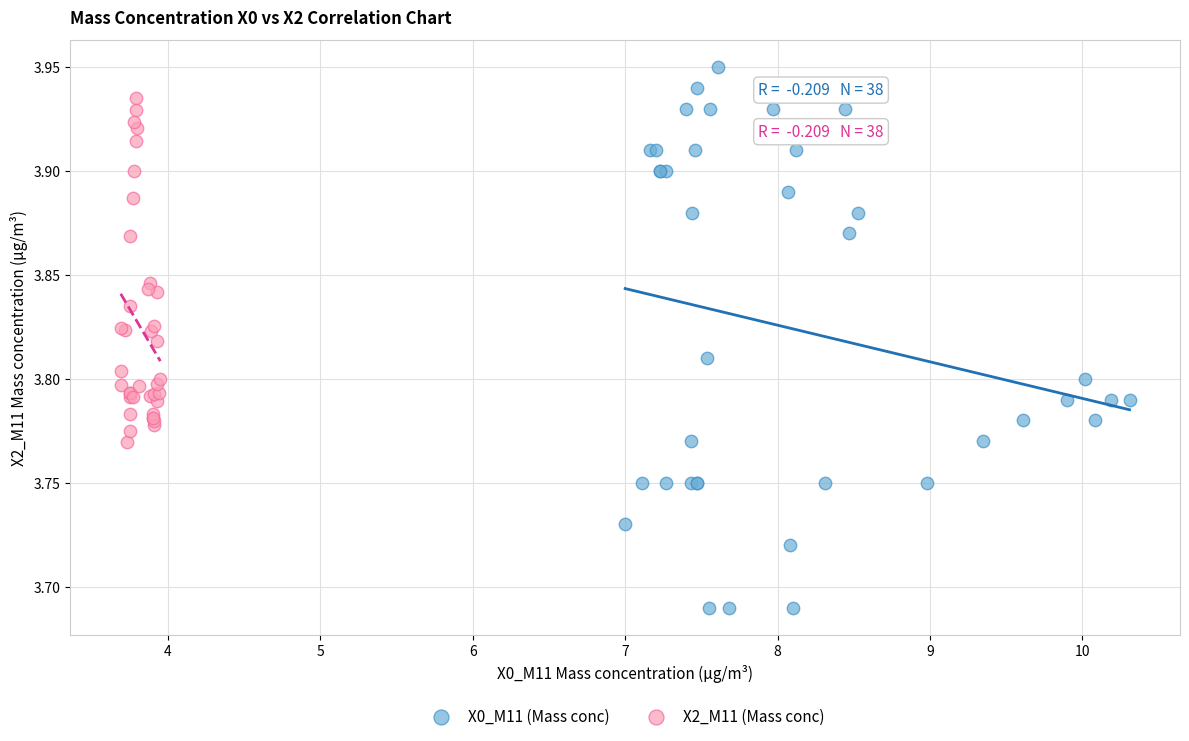

Which series contains the lowest Y value?

X0_M11 (Mass conc)